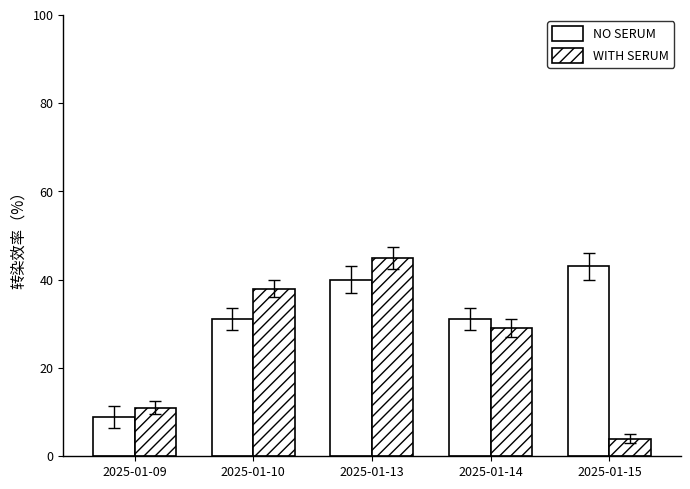

Where does the NO SERUM series first go above 31?

2025-01-13